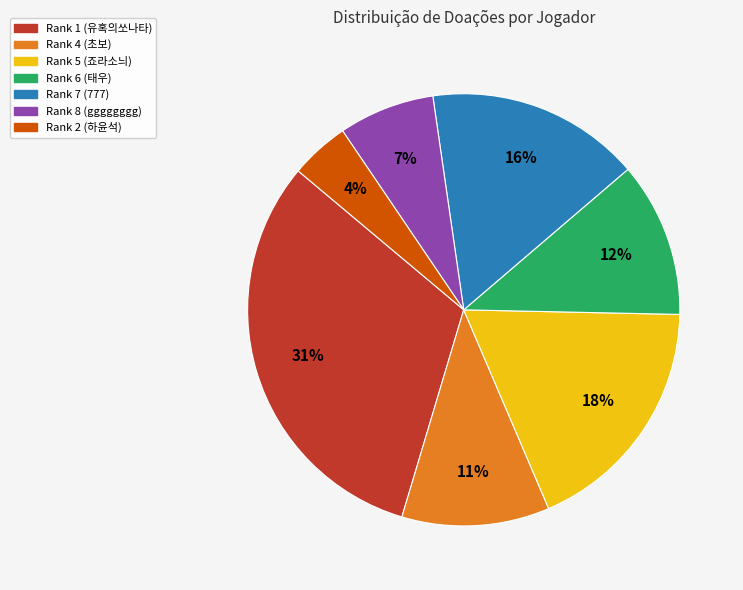

Count the number of slices in the pie.

7